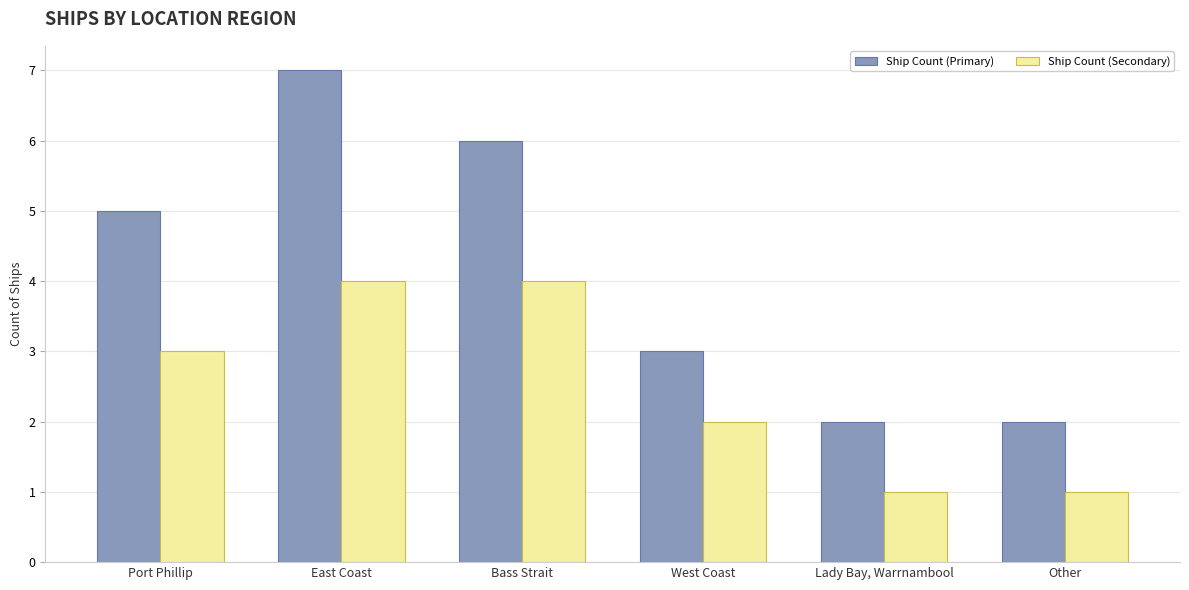

Read the Ship Count (Primary) value at Lady Bay, Warrnambool.

2